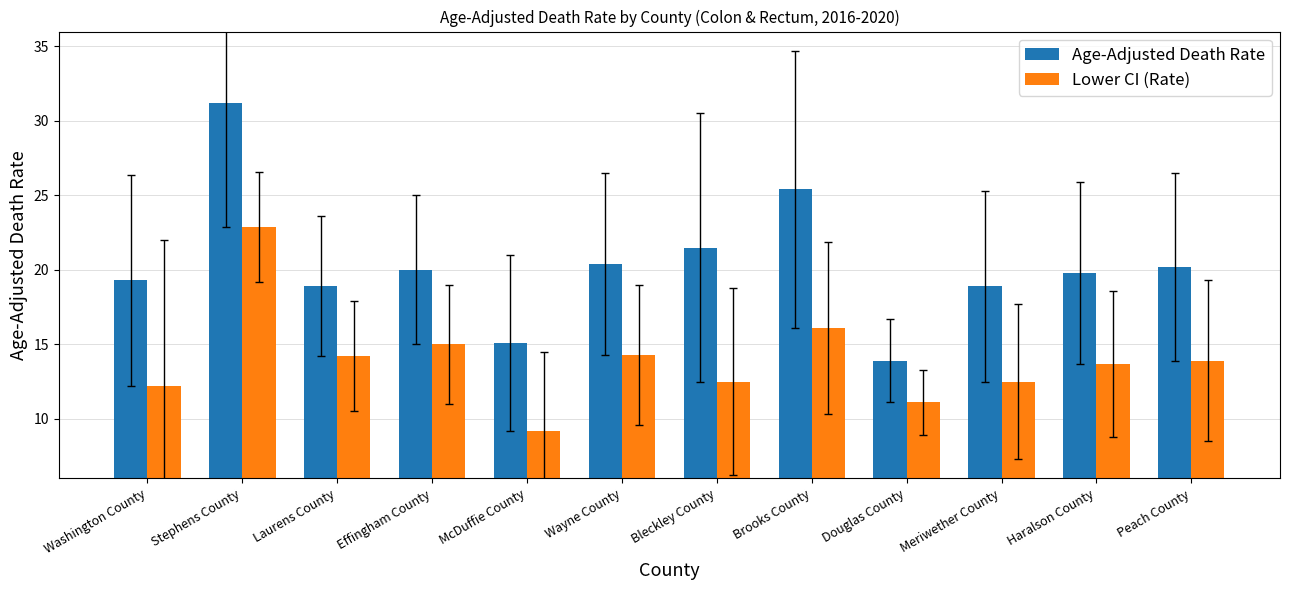

What are all the series names shown in the legend?

Age-Adjusted Death Rate, Lower CI (Rate)